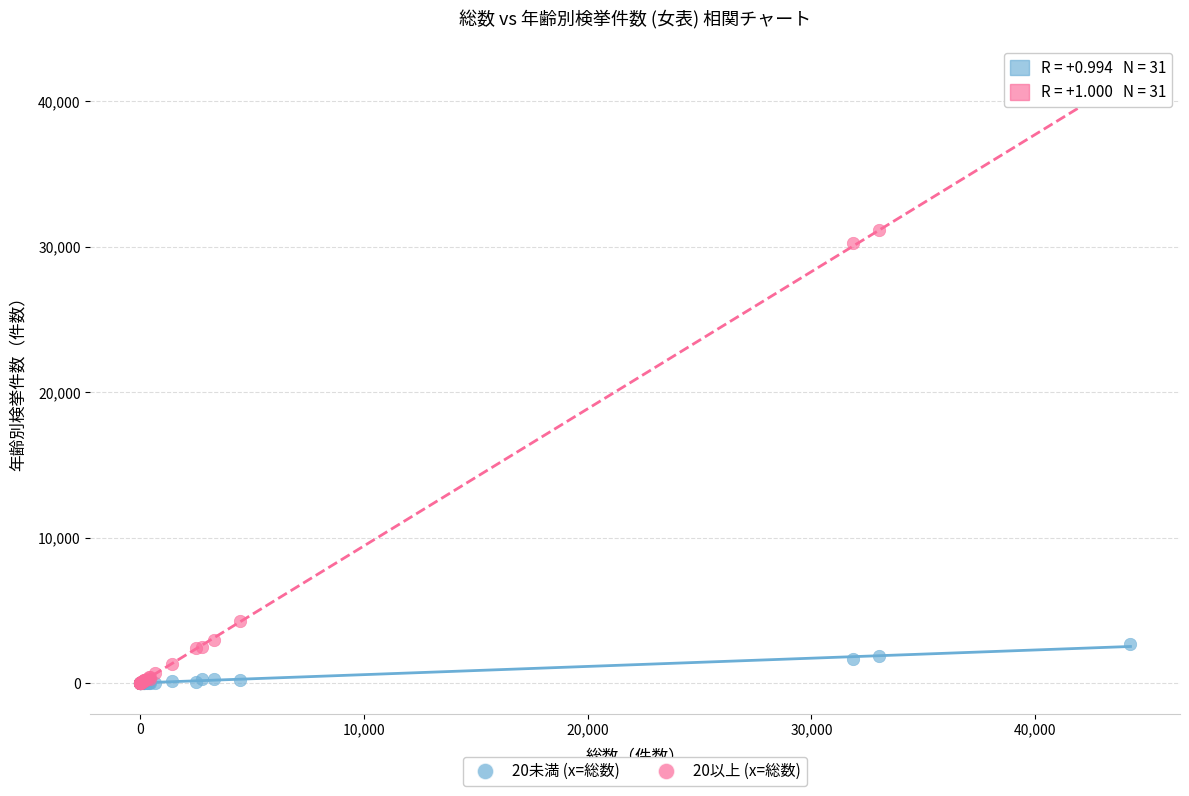

Across all series, what Y value is closest to 20797?

30255